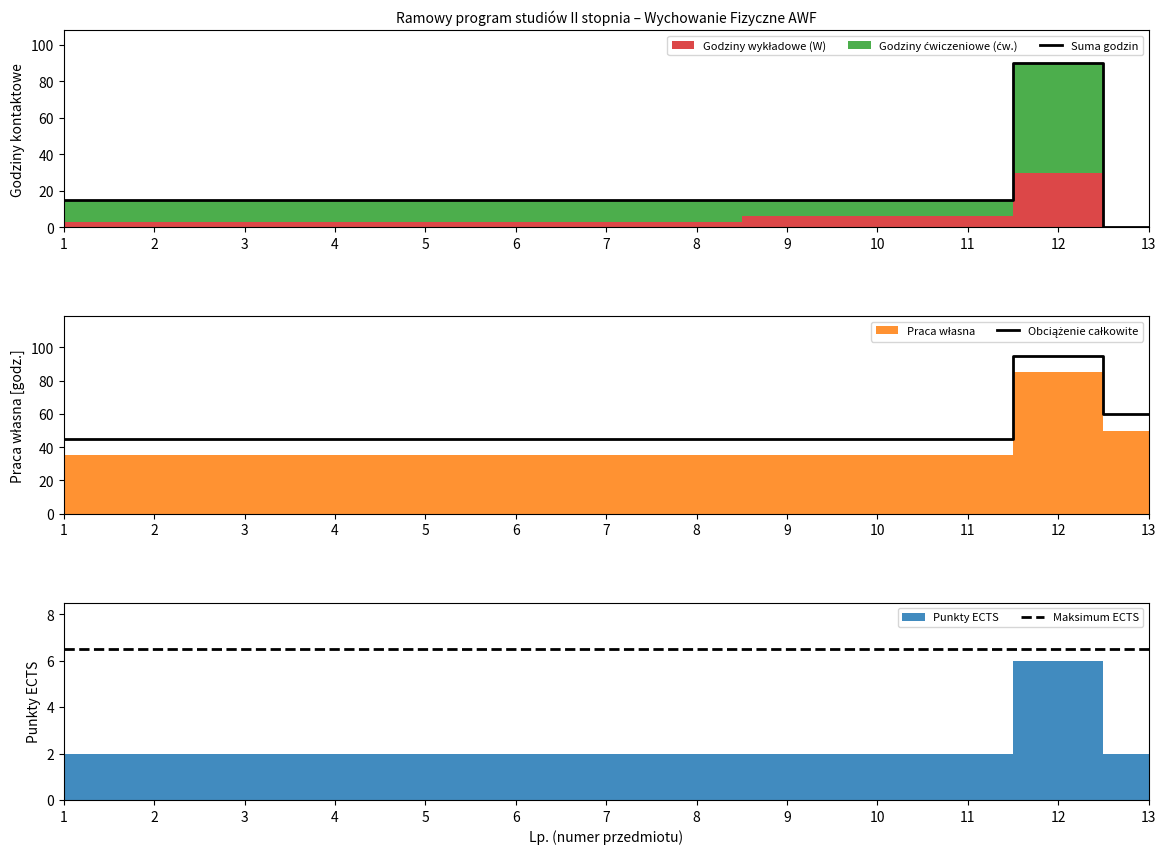

Reading left to right, transcribe all the data shown in this chart.

Suma godzin: 1=15.0	2=15.0	3=15.0	4=15.0	5=15.0	6=15.0	7=15.0	8=15.0	9=15.0	10=15.0	11=15.0	12=90.0	13=0.0
Obciążenie całkowite: 1=45.0	2=45.0	3=45.0	4=45.0	5=45.0	6=45.0	7=45.0	8=45.0	9=45.0	10=45.0	11=45.0	12=95.0	13=60.0
Maksimum ECTS: 1=6.5	2=6.5	3=6.5	4=6.5	5=6.5	6=6.5	7=6.5	8=6.5	9=6.5	10=6.5	11=6.5	12=6.5	13=6.5